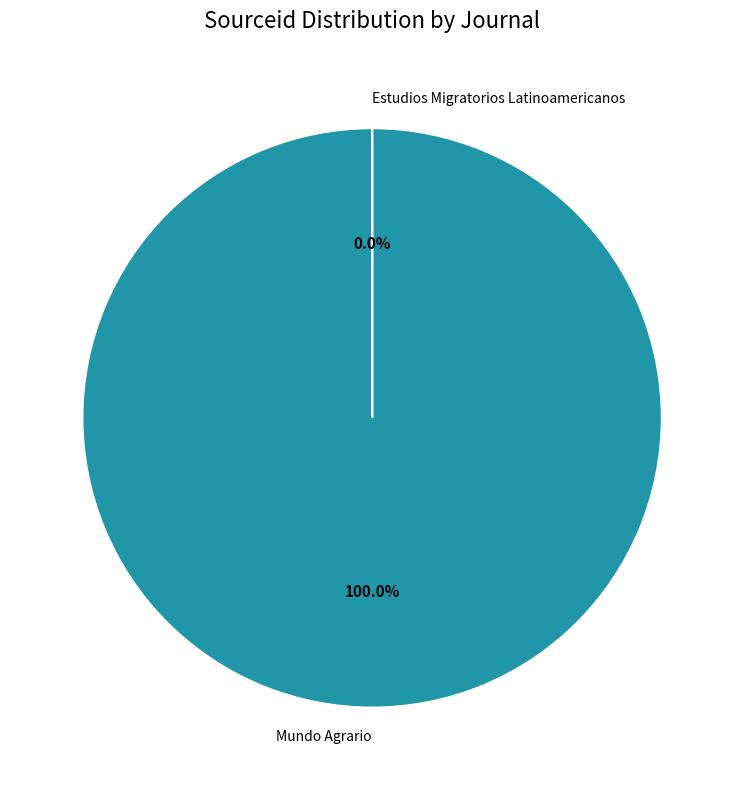

Does Estudios Migratorios Latinoamericanos account for over 50% of the chart?

No